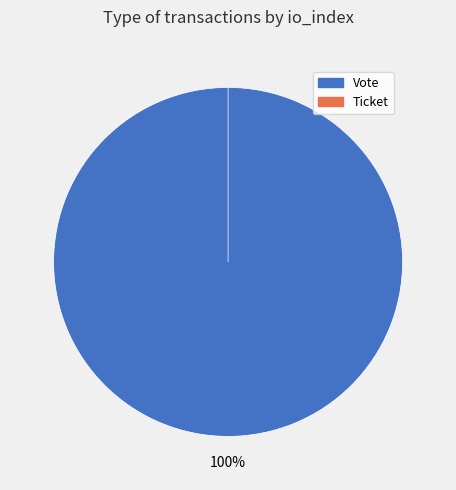

Is there any slice that represents more than half of the pie?

Yes